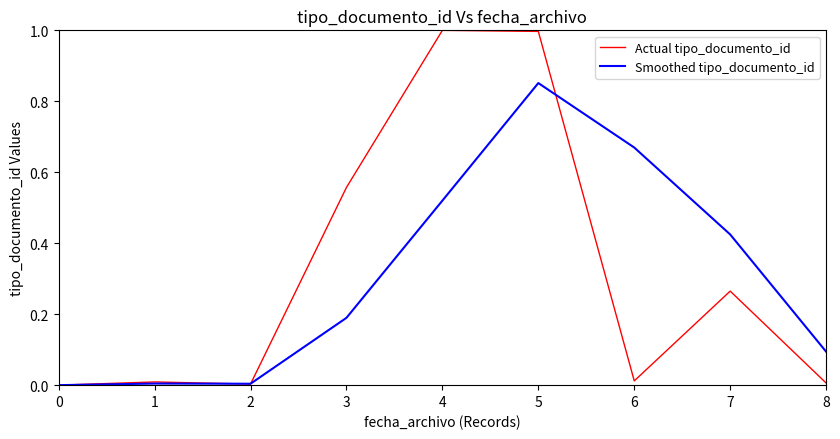

Does the chart have visible grid lines?

No